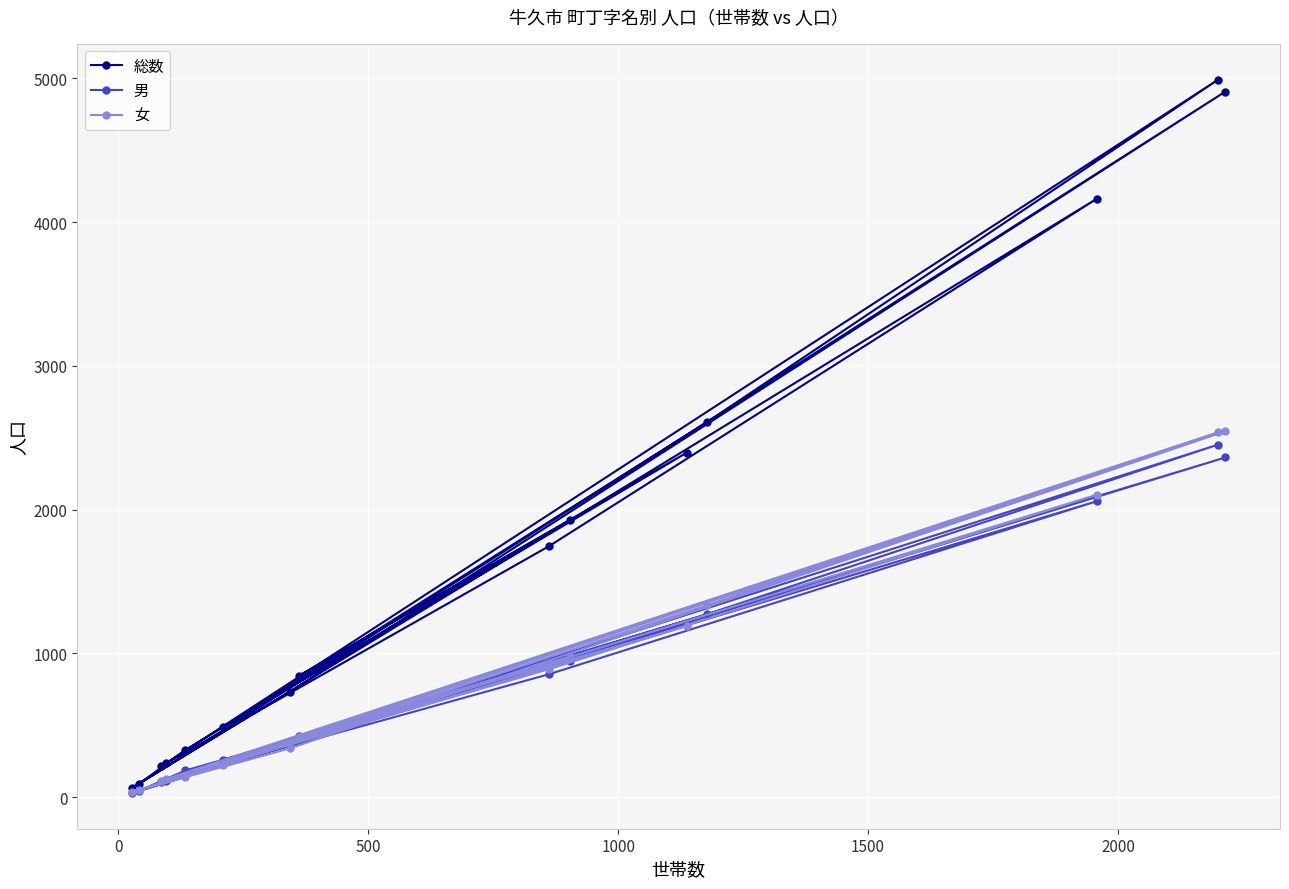

True or false: 総数 and 女 intersect in this chart.

False